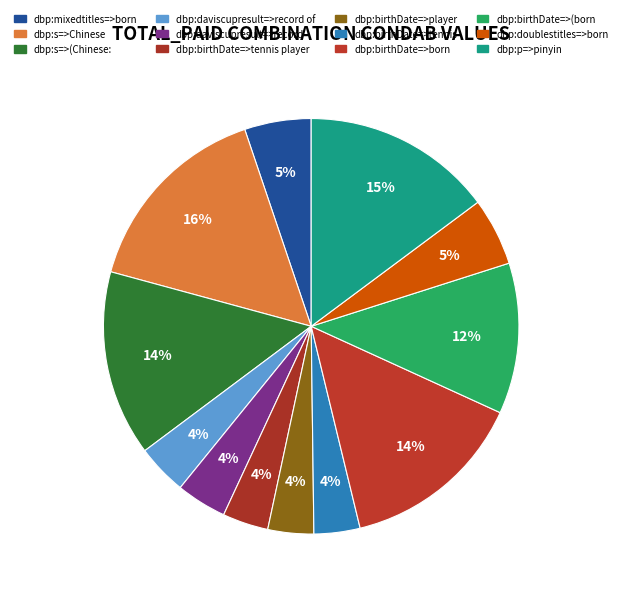

What is the change in value from dbp:birthDate=>tennis player to dbp:doublestitles=>born?

+0.1